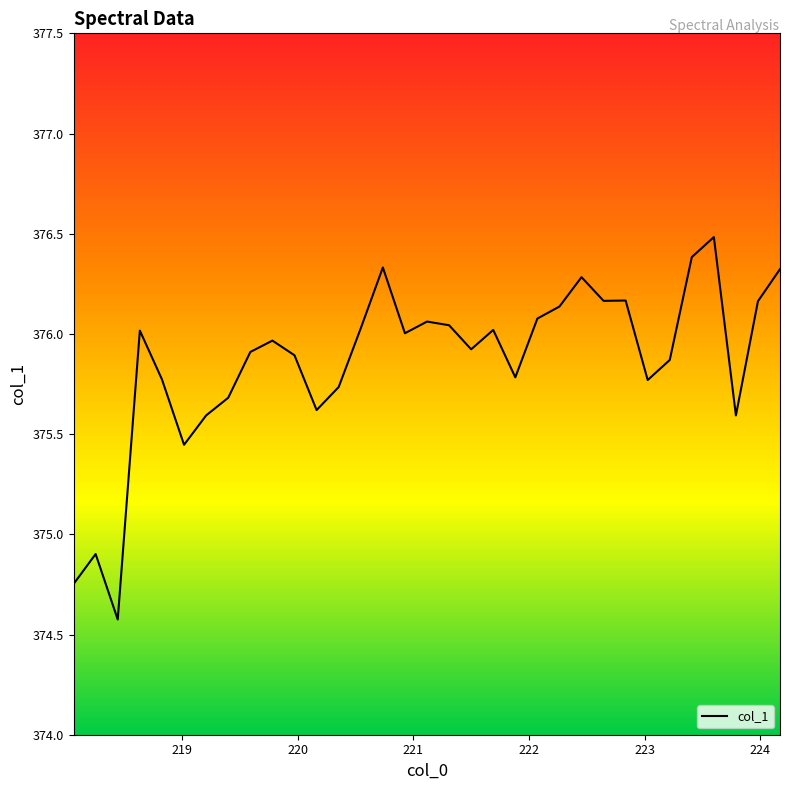

Count the number of categories in the chart.

33